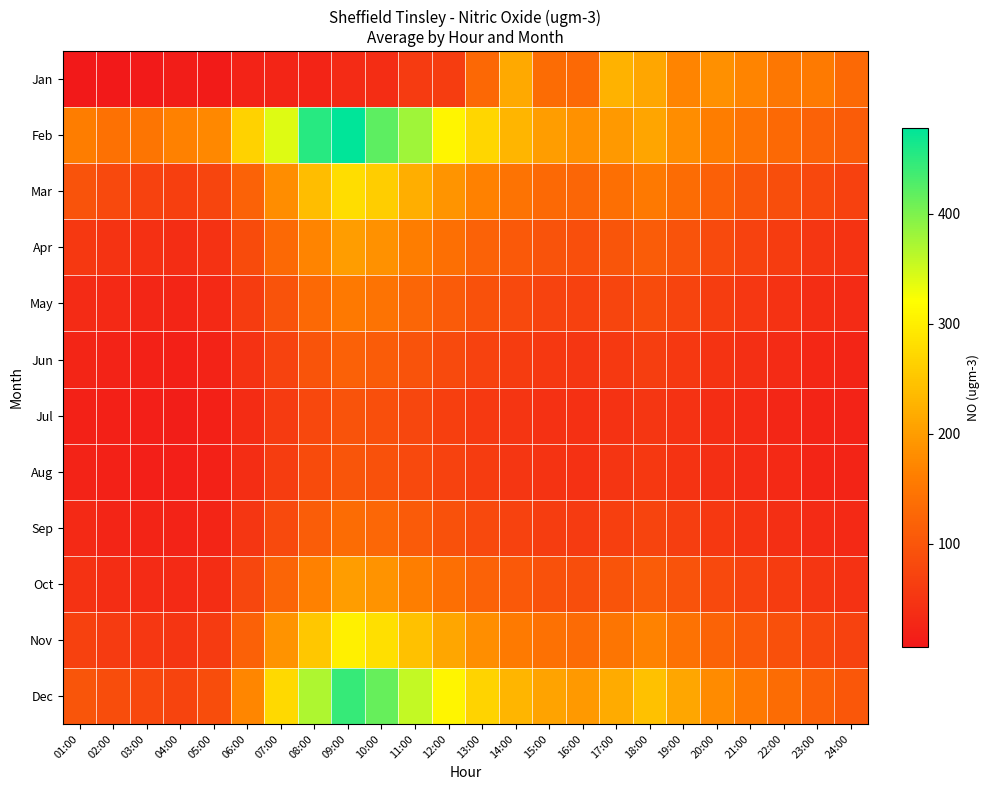

Which label corresponds to the smallest value in the chart?

01:00